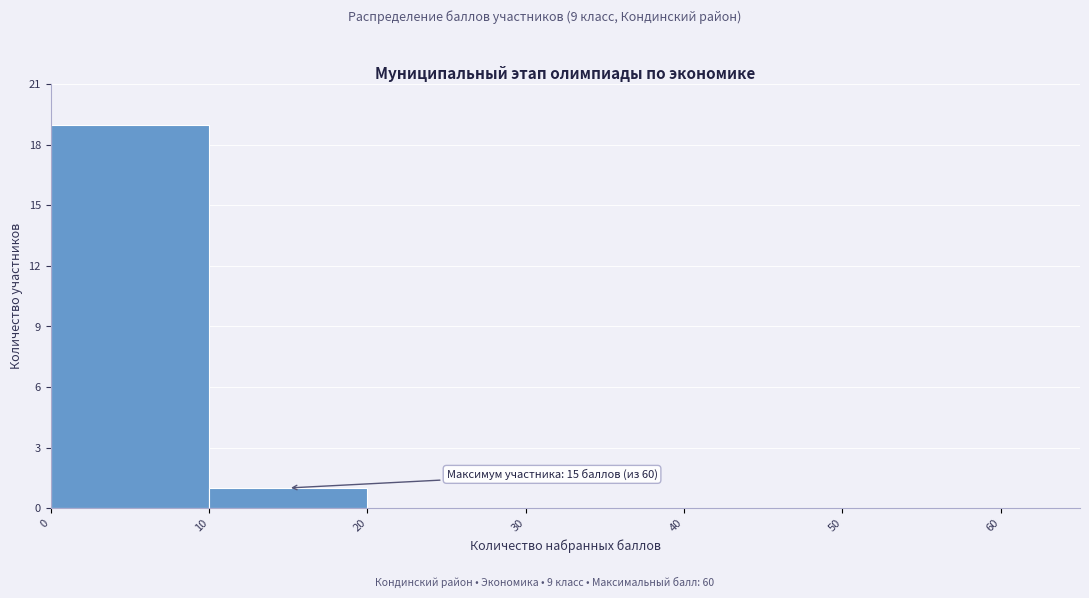

Over which range of the x-axis is the bar tallest?

0 to 10